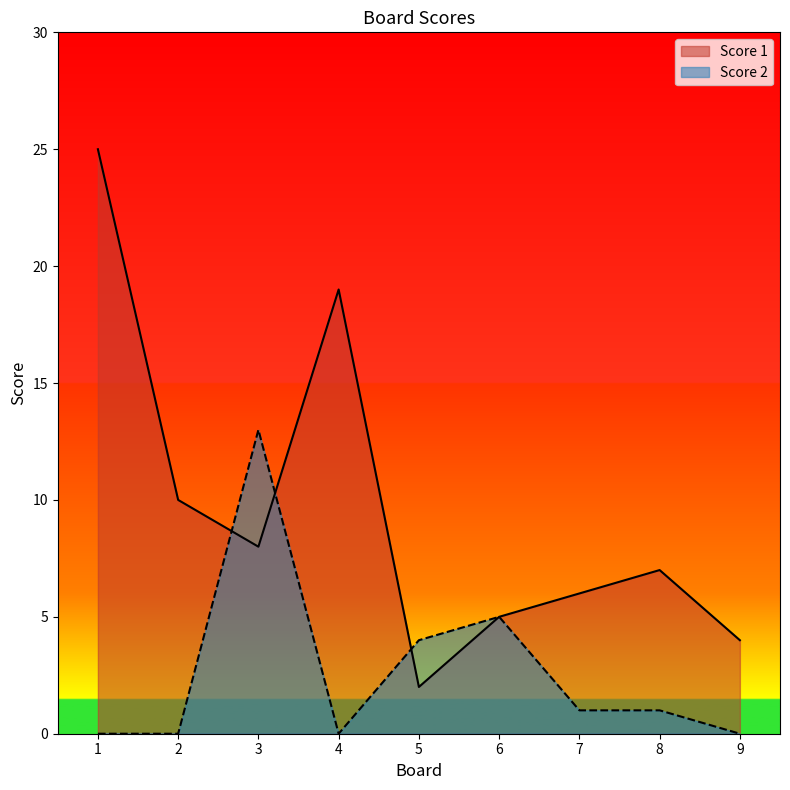

The Score 2 series shows 0 at 8. True or false?

False